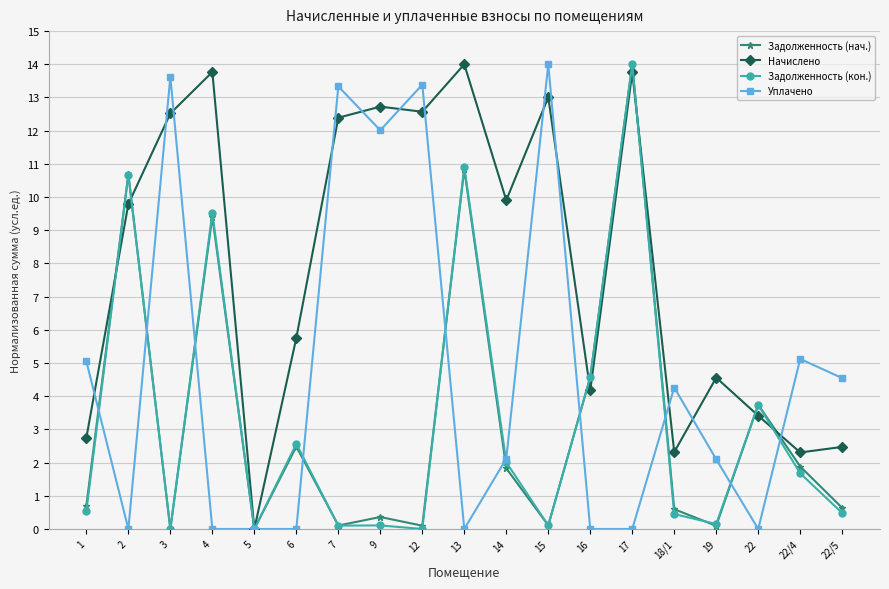

What is the average value of the Начислено series?

8.0